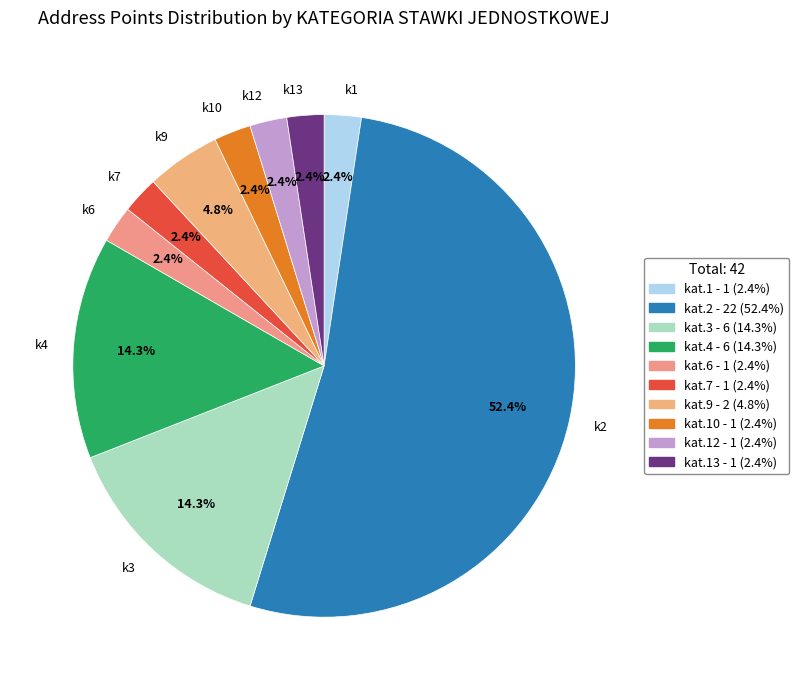

Which slice represents more than half of the pie?

k2